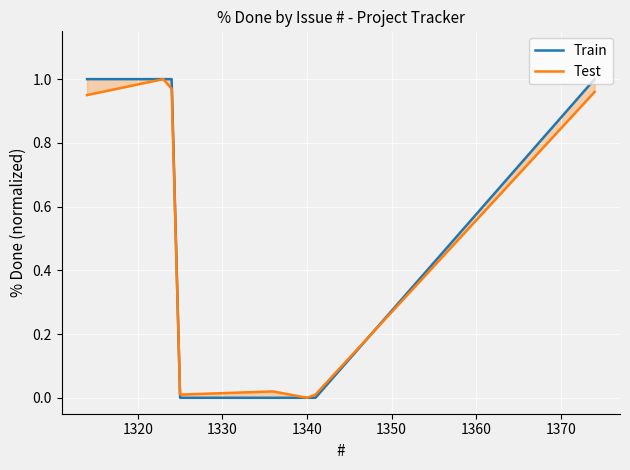

Is the value of Train at 1310 greater than the value of Test at 1330?

Yes